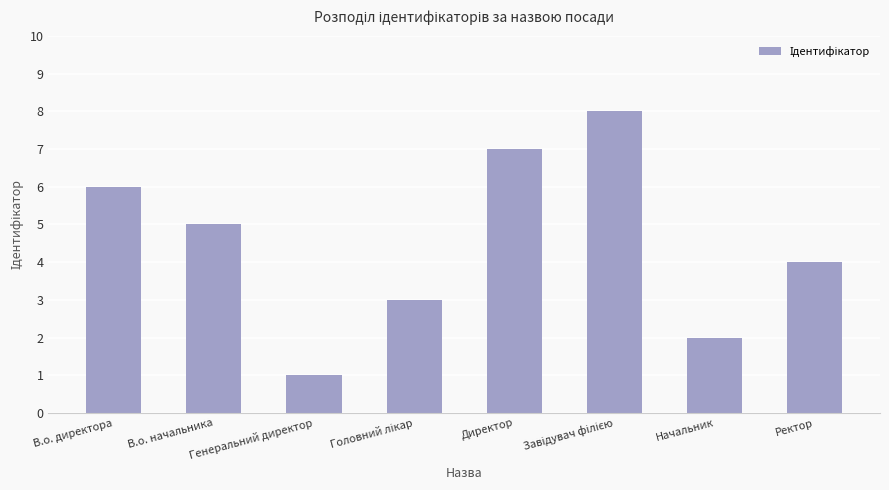

What is the greatest value displayed?

8